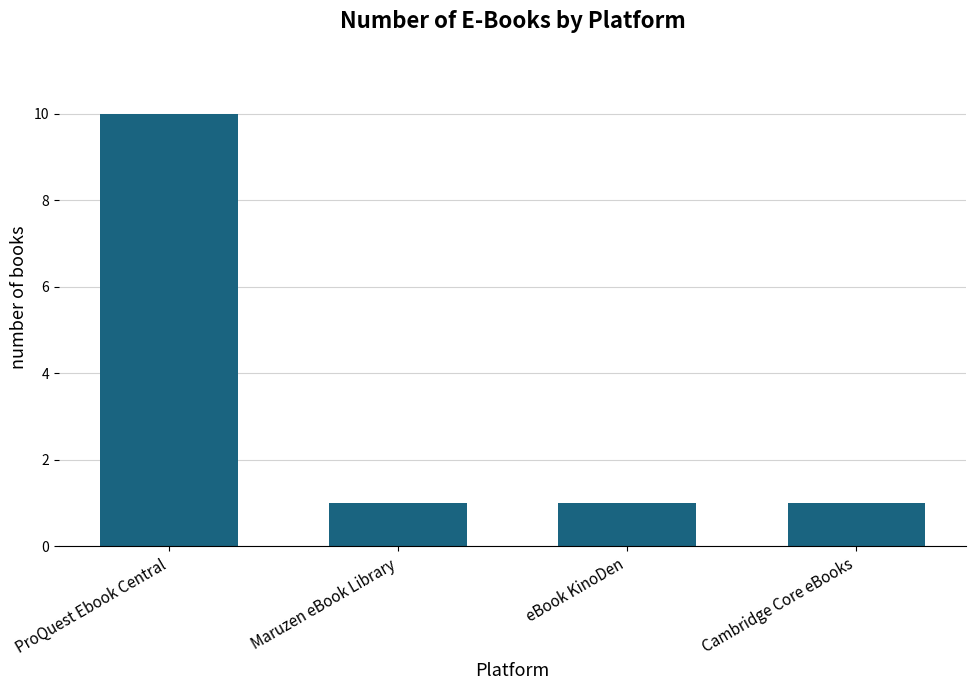

What is the maximum value shown in the chart?

10